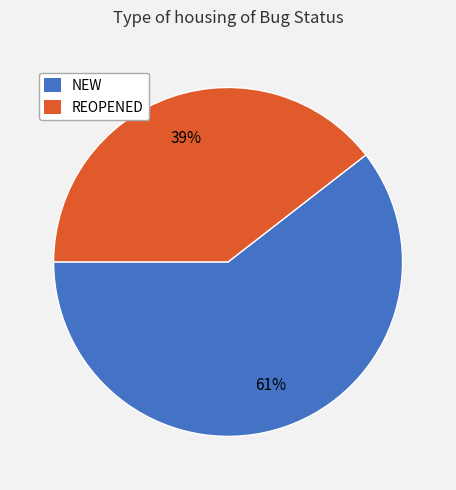

Is the sum of NEW and REOPENED greater than half?

Yes